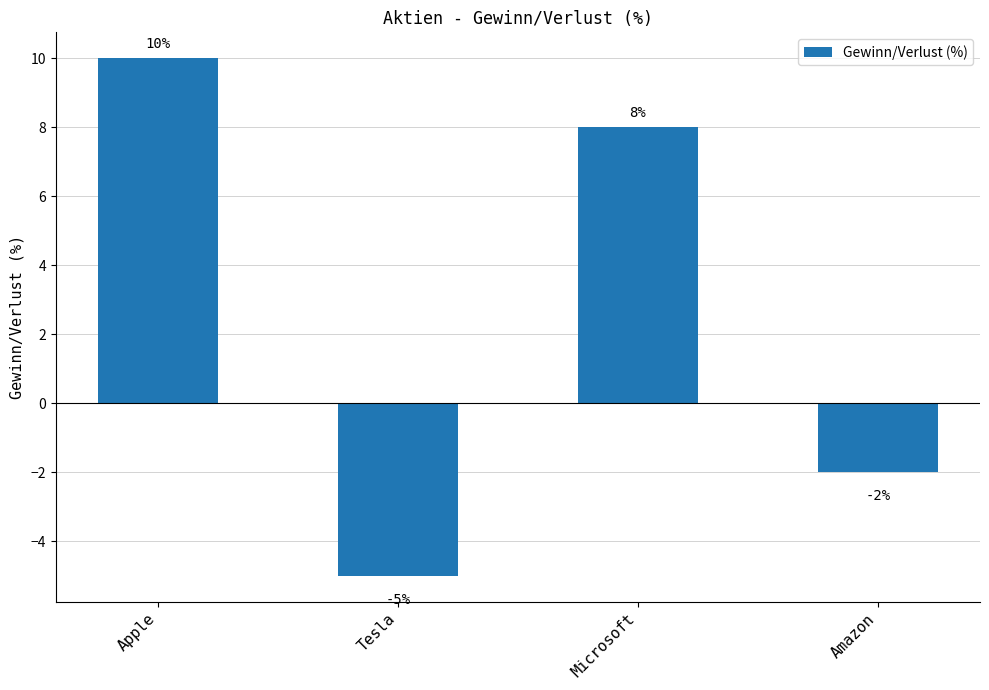

Rank the categories by value from highest to lowest.

Apple, Microsoft, Amazon, Tesla